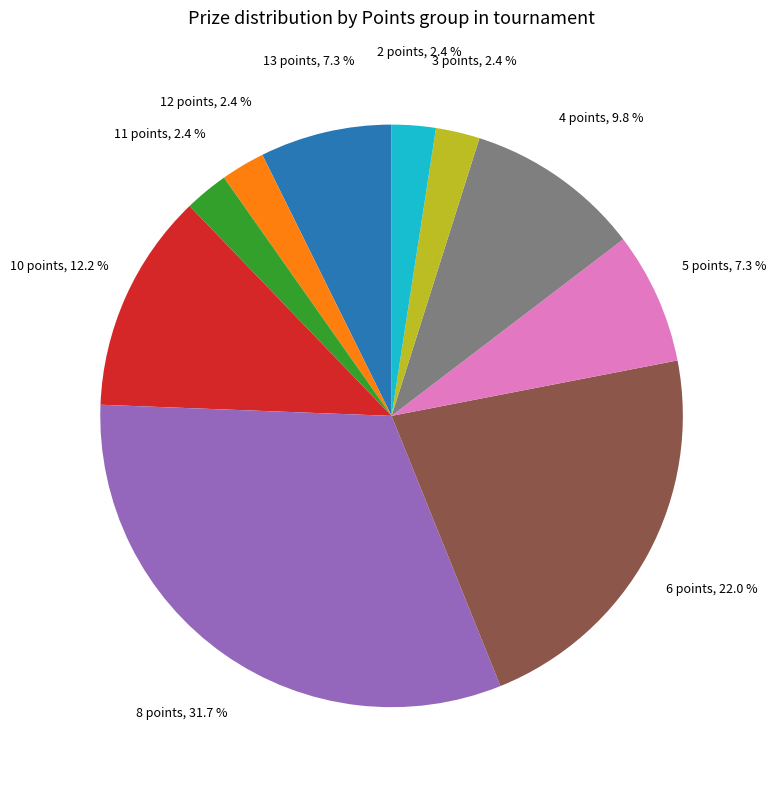

Is there any slice that represents more than half of the pie?

No